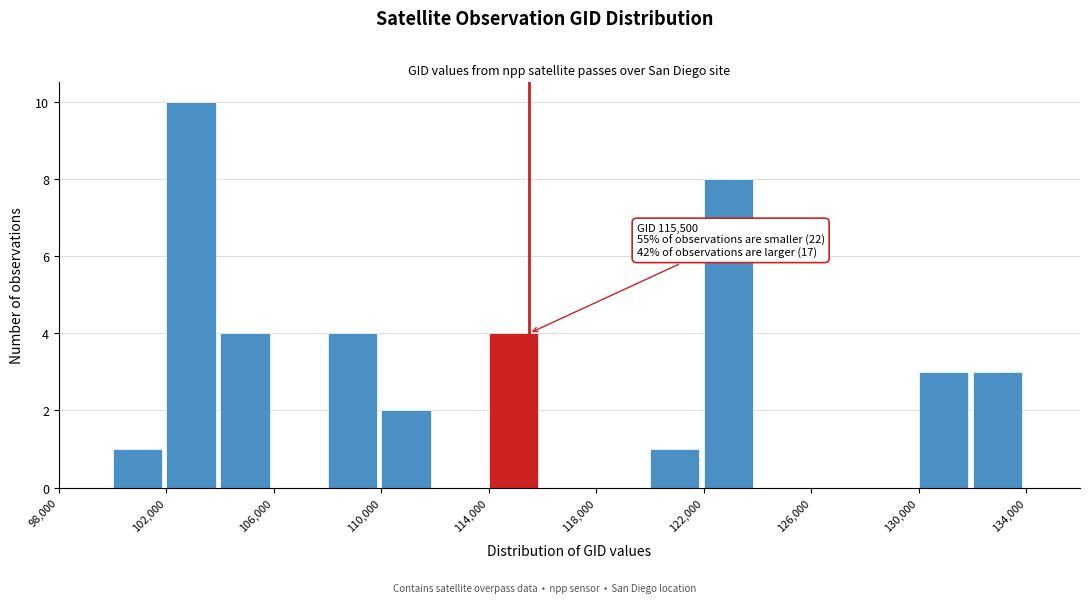

Which range on the x-axis has the tallest bar?

102000 to 104000